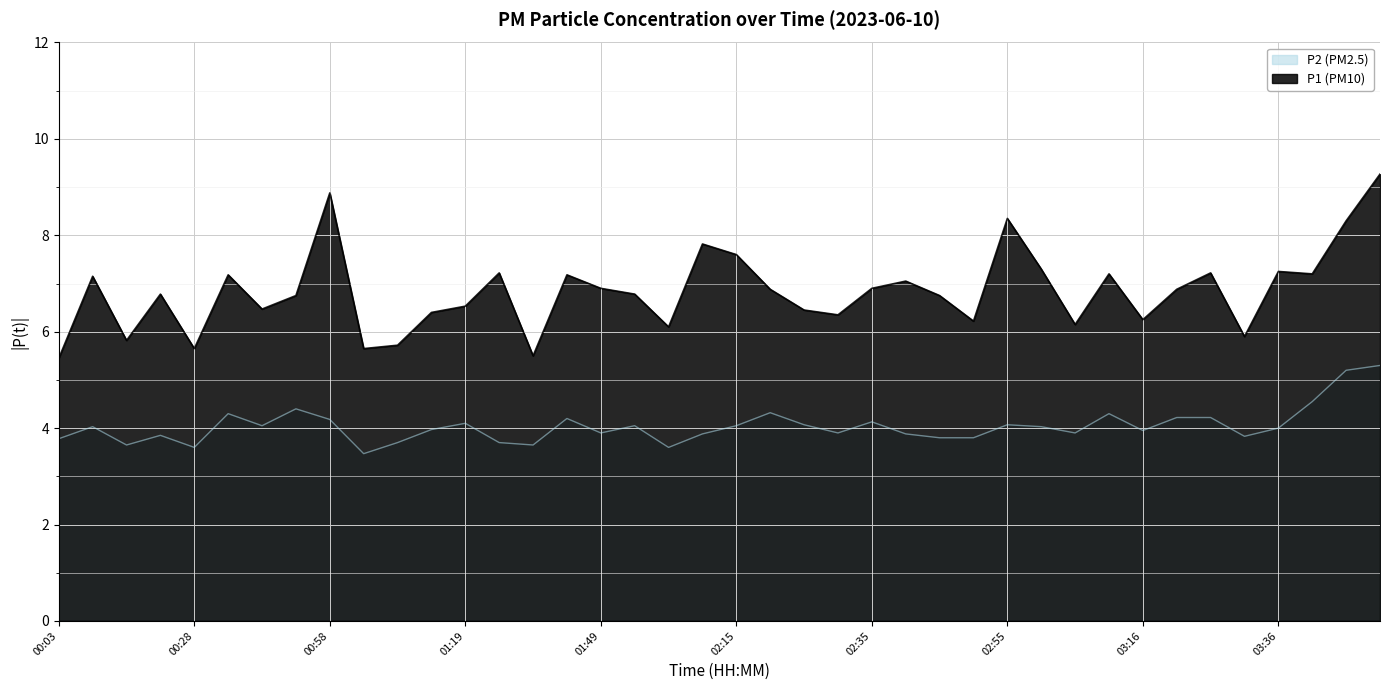

How many interior local peaks does the P2 series have?

11